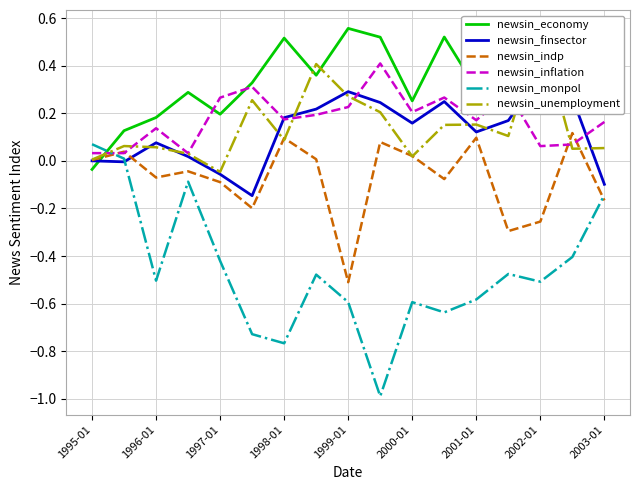

Reading left to right, transcribe all the data shown in this chart.

newsin_economy: -0.0	0.1	0.2	0.3	0.2	0.3	0.5	0.4	0.6	0.5	0.3	0.5	0.3	0.4	0.4	0.3	0.2
newsin_finsector: 0.0	-0.0	0.1	0.0	-0.1	-0.1	0.2	0.2	0.3	0.2	0.2	0.2	0.1	0.2	0.4	0.3	-0.1
newsin_indp: 0.0	0.0	-0.1	-0.0	-0.1	-0.2	0.1	0.0	-0.5	0.1	0.0	-0.1	0.1	-0.3	-0.3	0.1	-0.2
newsin_inflation: 0.0	0.0	0.1	0.0	0.3	0.3	0.2	0.2	0.2	0.4	0.2	0.3	0.2	0.3	0.1	0.1	0.2
newsin_monpol: 0.1	0.0	-0.5	-0.1	-0.4	-0.7	-0.8	-0.5	-0.6	-1.0	-0.6	-0.6	-0.6	-0.5	-0.5	-0.4	-0.1
newsin_unemployment: 0.0	0.1	0.1	0.0	-0.0	0.3	0.1	0.4	0.3	0.2	0.0	0.2	0.2	0.1	0.6	0.1	0.1